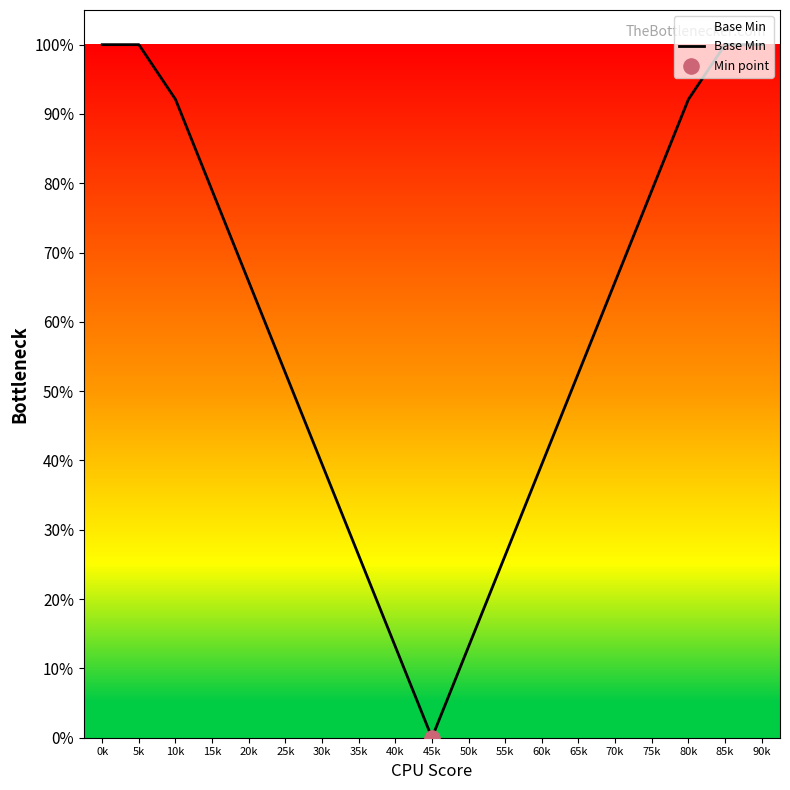

Does the chart have visible grid lines?

No